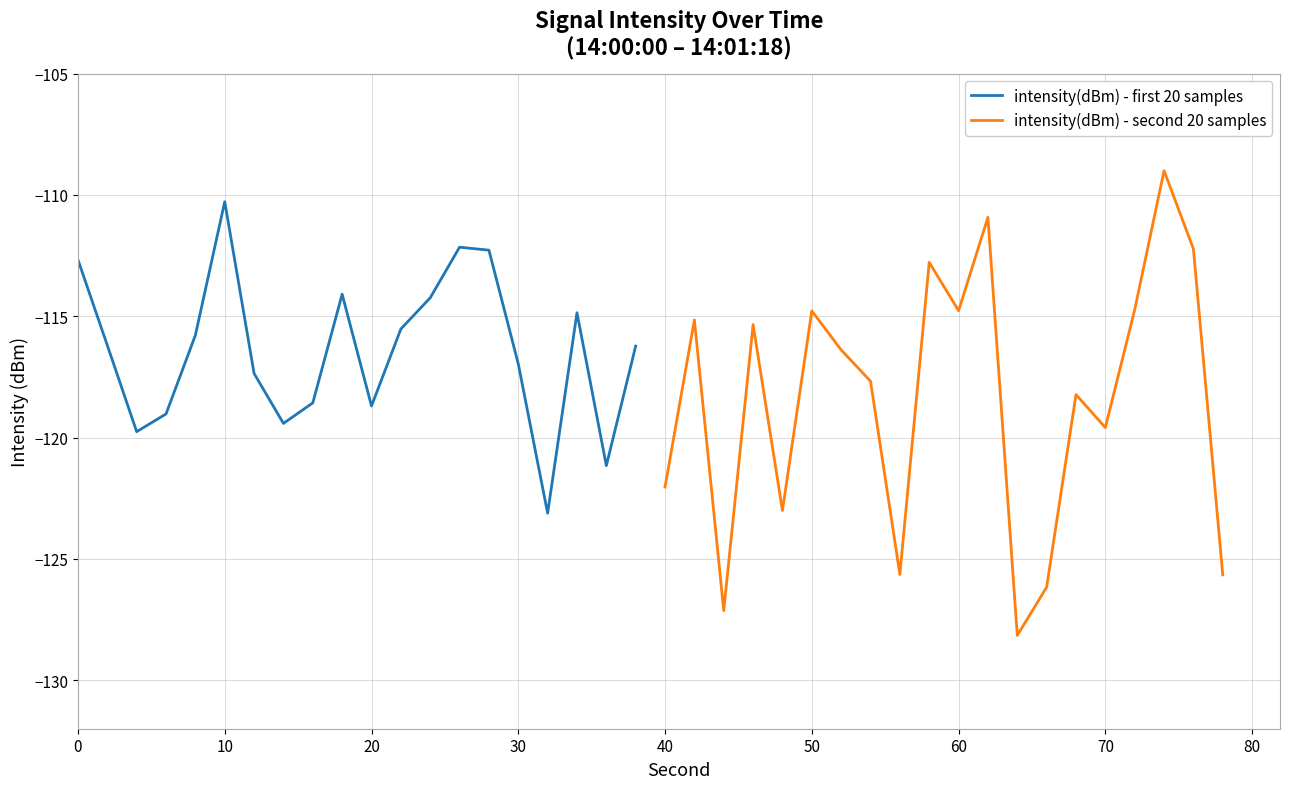

In intensity(dBm) - second 20 samples, how many points are higher than both neighbors (excluding endpoints)?

7